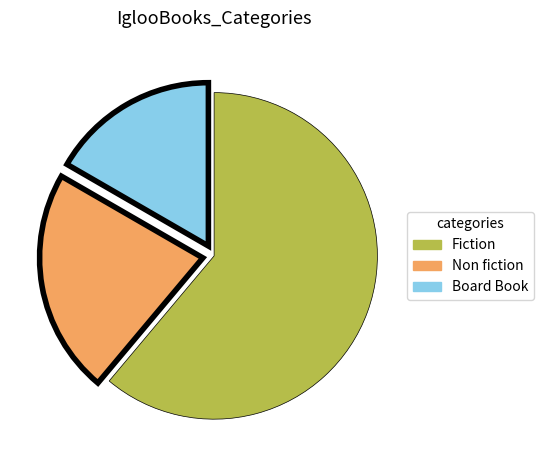

What is the smallest slice in the pie chart?

Board Book